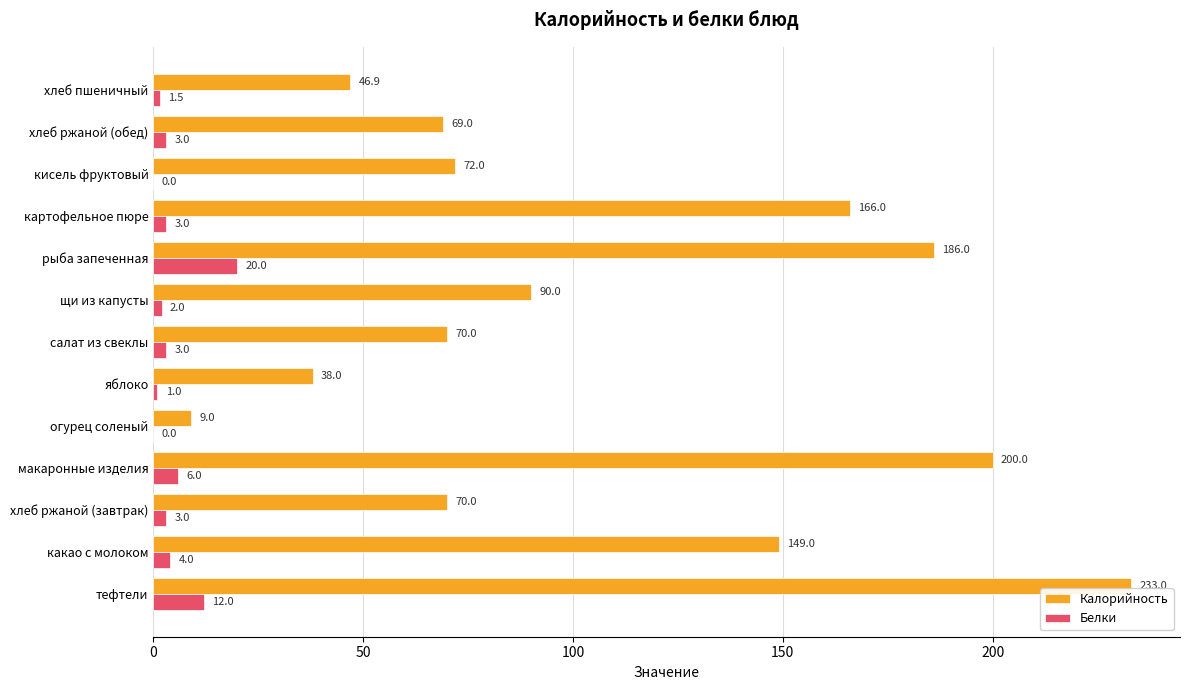

What is the sum of all Калорийность values?

1398.9